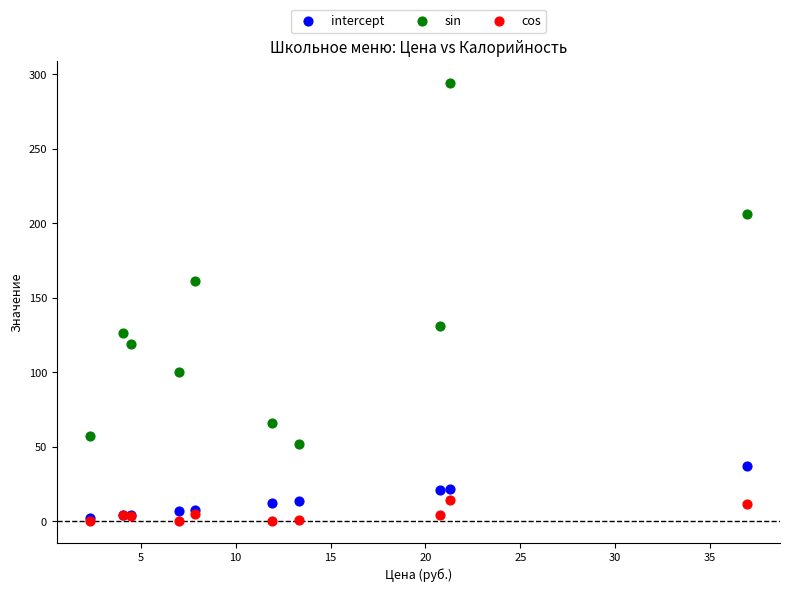

What are all the series names shown in the legend?

intercept, sin, cos